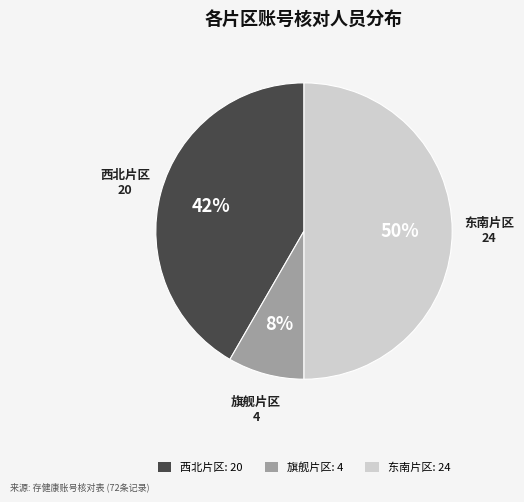

Rank the categories by value from lowest to highest.

旗舰片区, 西北片区, 东南片区